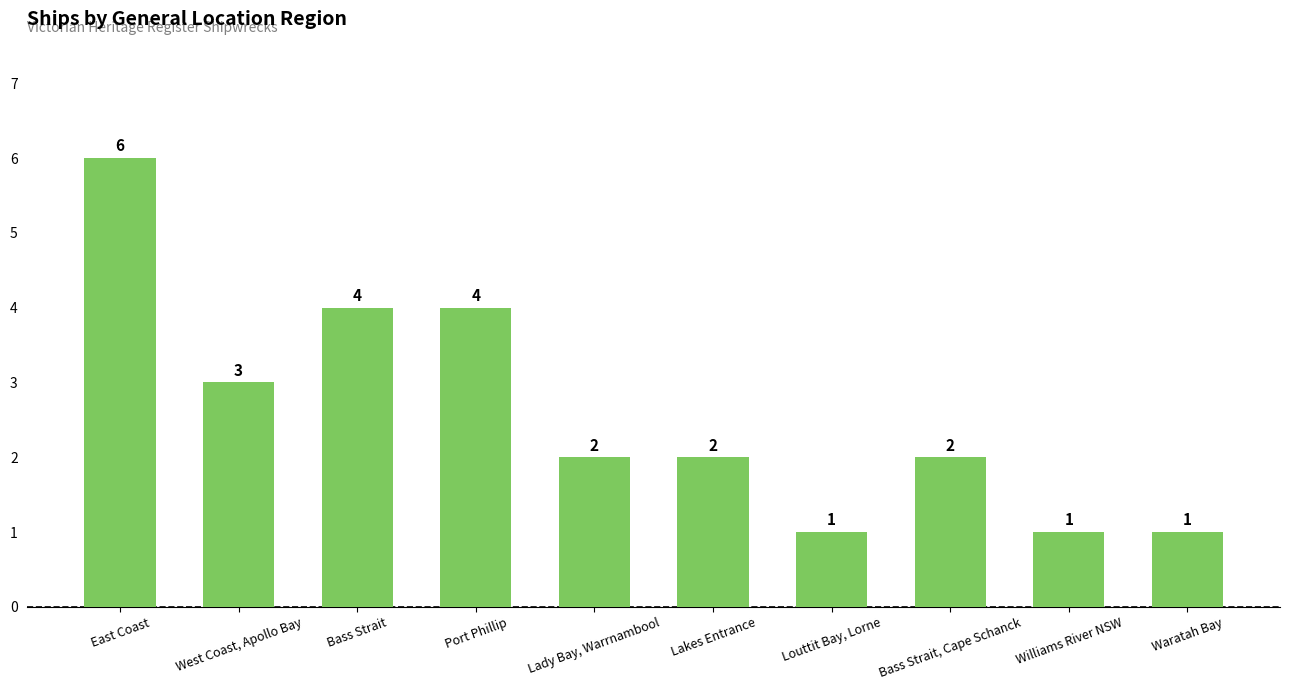

The value at Port Phillip is 1. True or false?

False